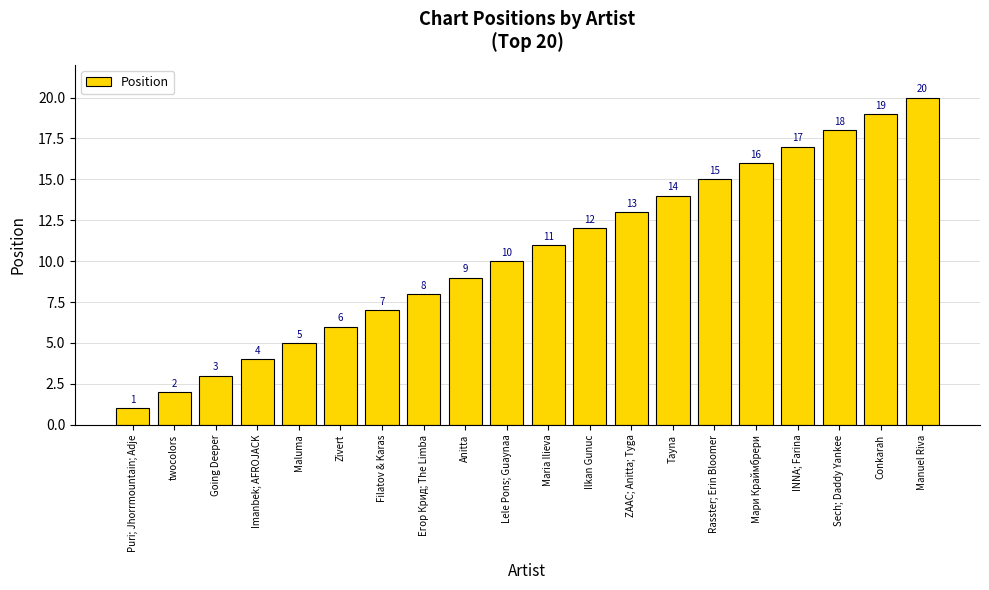

What is the sum of all values?

210